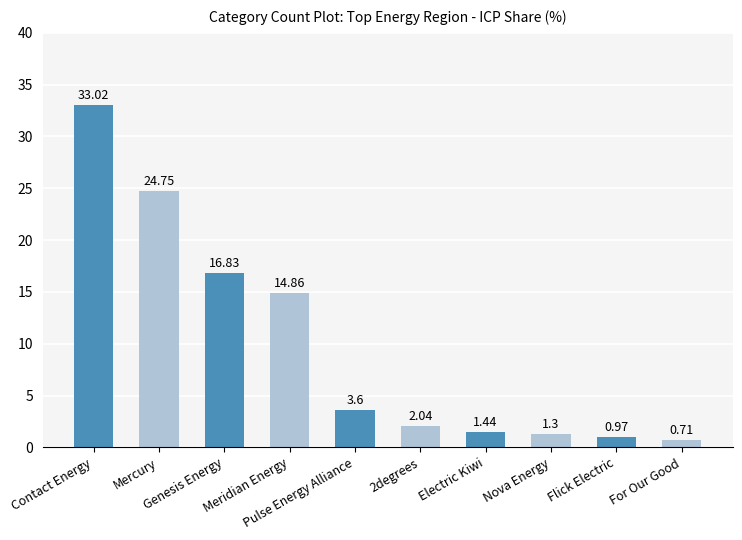

At which label is the value closest to 16?

Genesis Energy